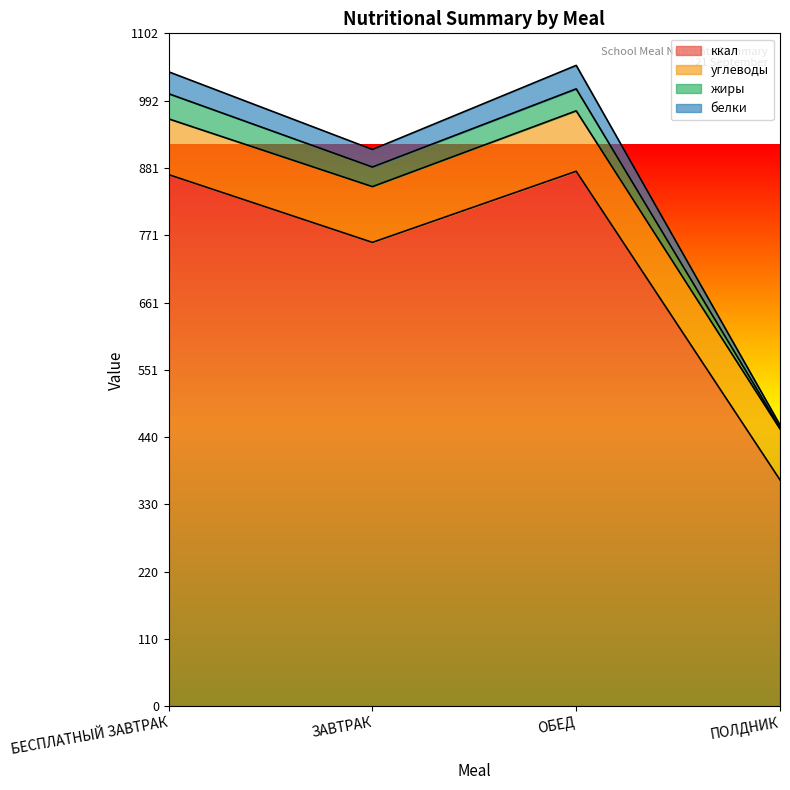

True or false: белки has a value of 430.7 at ОБЕД.

False